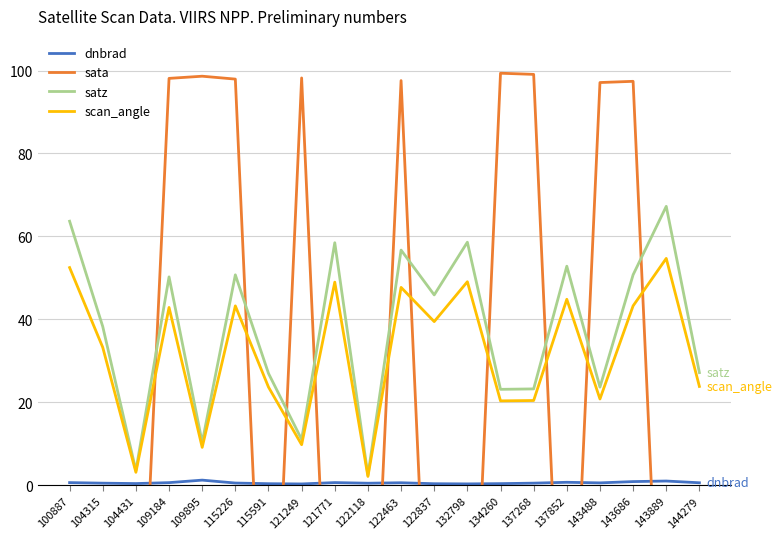

What is the highest value of the satz series?

67.2